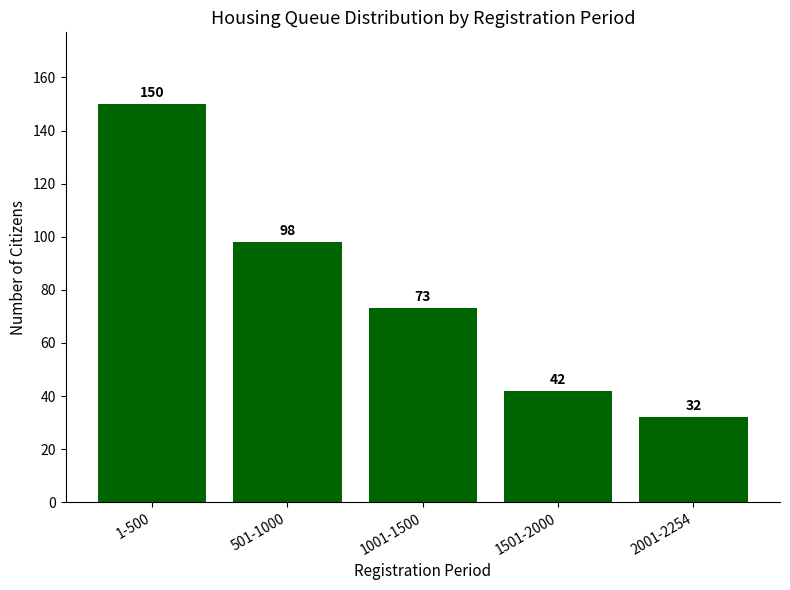

What is the difference between the maximum and minimum values?

118